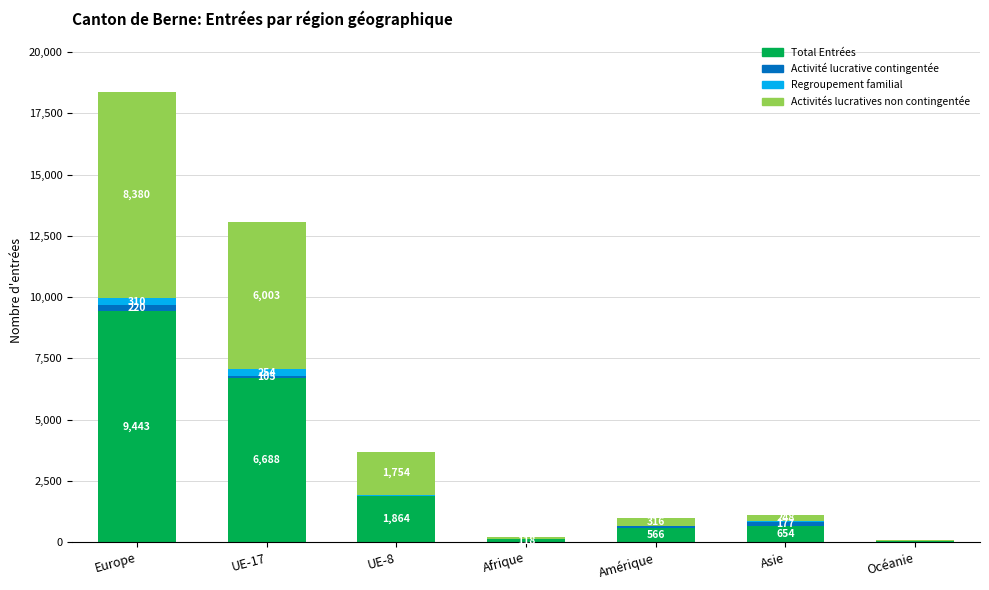

Count the number of categories in the chart.

7